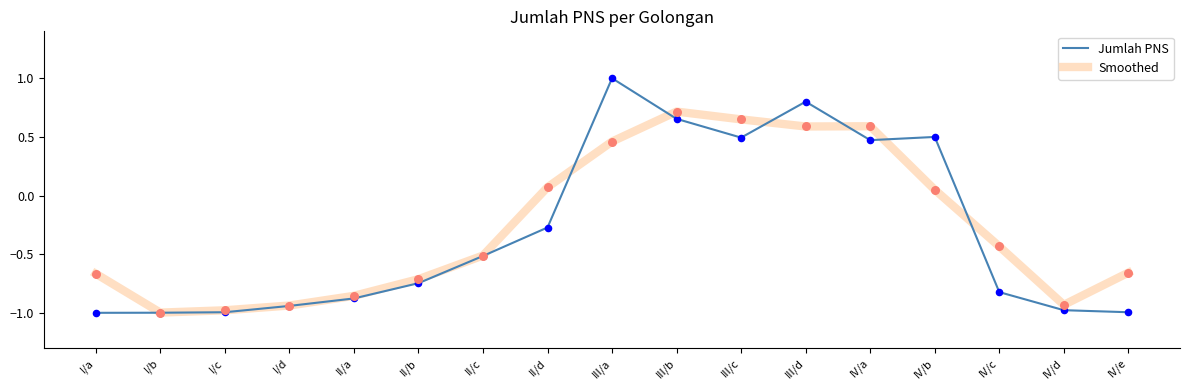

At which category is the sum across all series the highest?

III/a